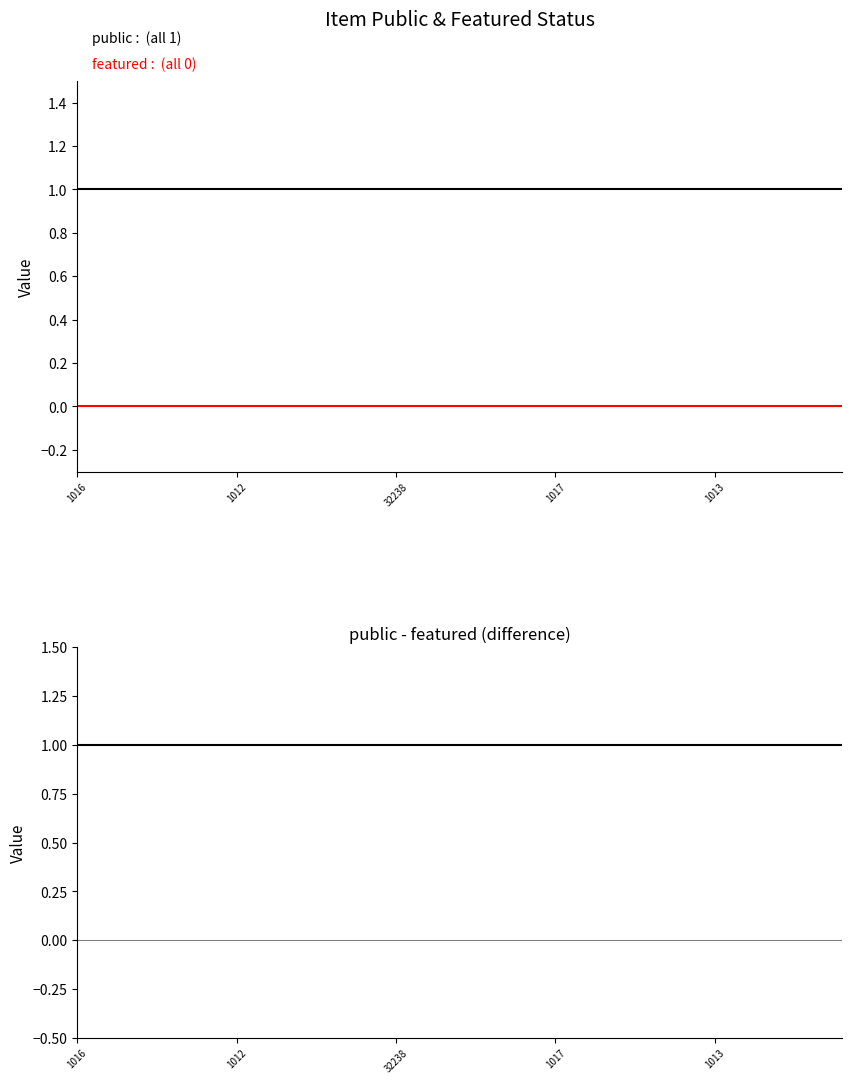

At which category does the chart reach its minimum across all series?

1016